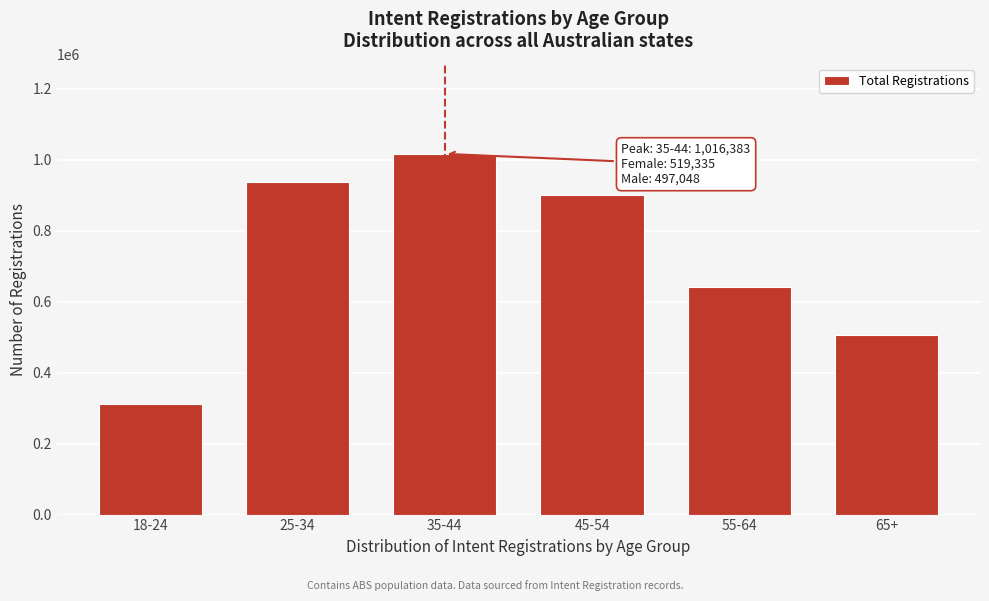

Reading right to left, list all the values displayed in this chart.

506996	640155	901057	1016383	937151	311971